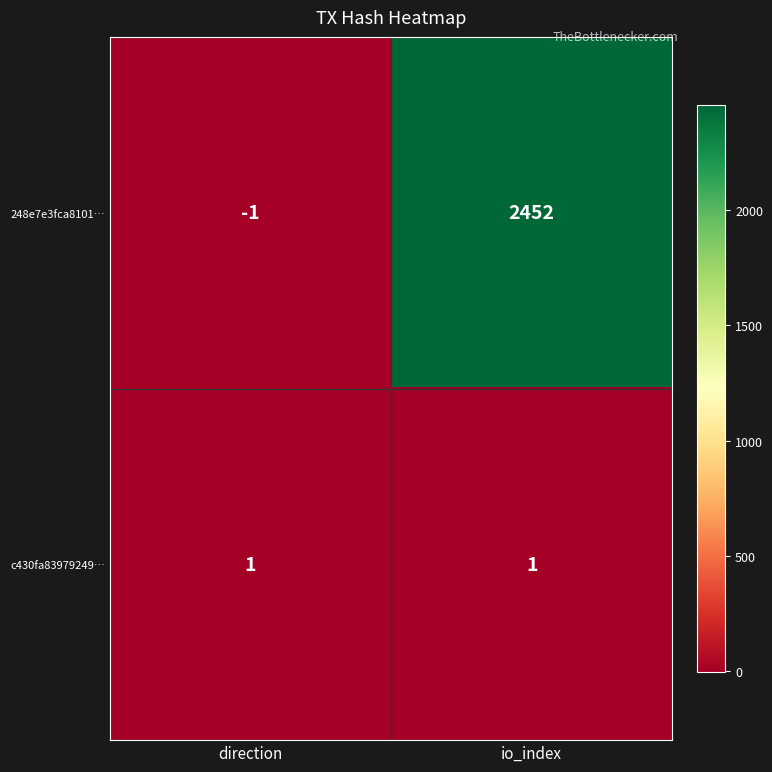

What is the sum of the 248e7e3fca8101… values at io_index and direction?

2451